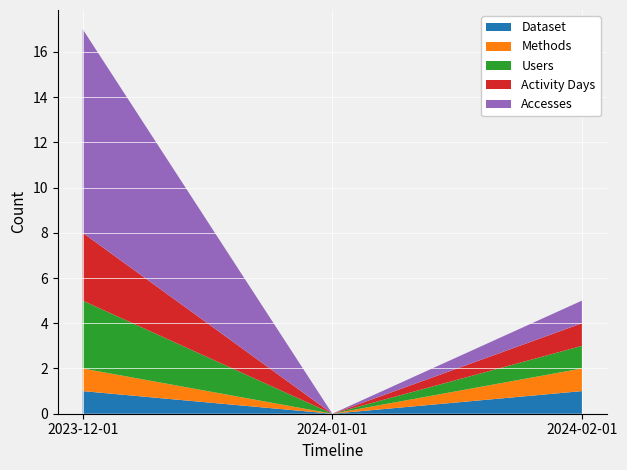

Reading left to right, transcribe all the data shown in this chart.

Users: 2023-12-01=3	2024-01-01=0	2024-02-01=1
Accesses: 2023-12-01=9	2024-01-01=0	2024-02-01=1
Activity Days: 2023-12-01=3	2024-01-01=0	2024-02-01=1
Methods: 2023-12-01=1	2024-01-01=0	2024-02-01=1
Dataset: 2023-12-01=1	2024-01-01=0	2024-02-01=1